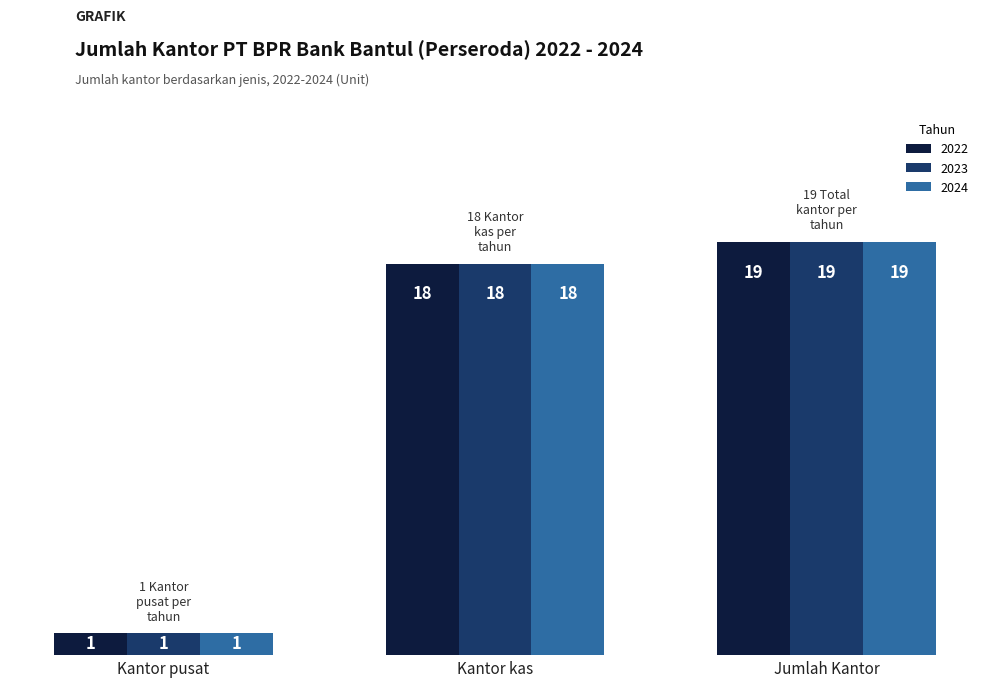

What are all the series names shown in the legend?

2022, 2023, 2024